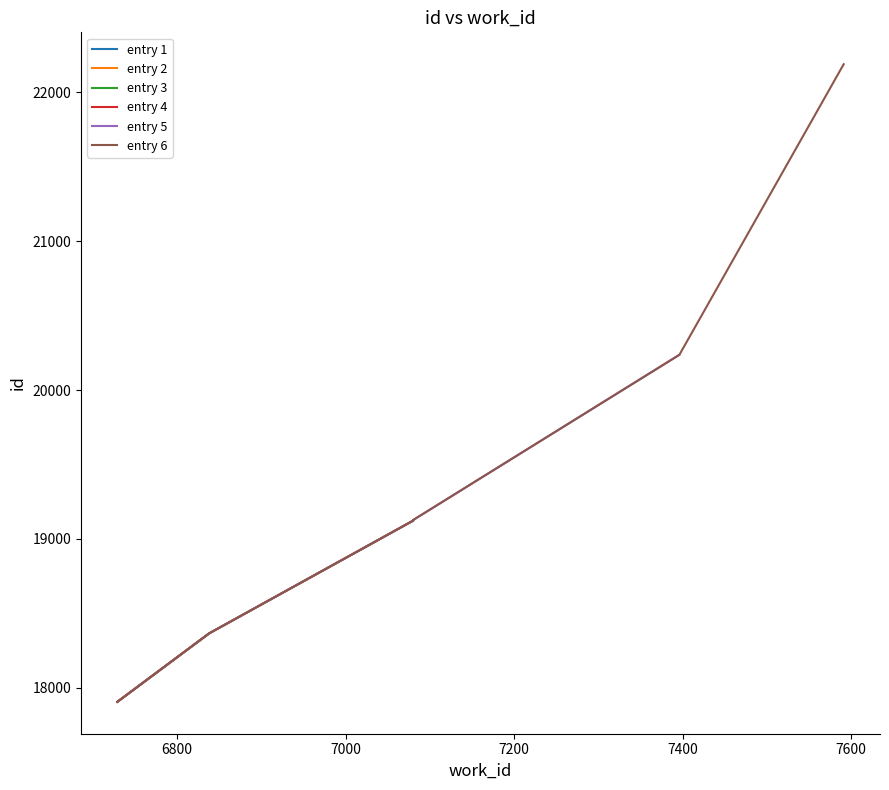

The value at 7591 is 22189. True or false?

True